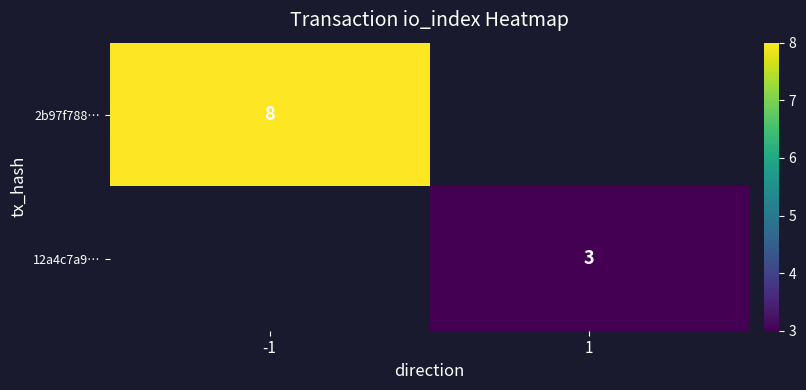

Is the value of 12a4c7a9… at 1 greater than the value of 2b97f788… at -1?

No